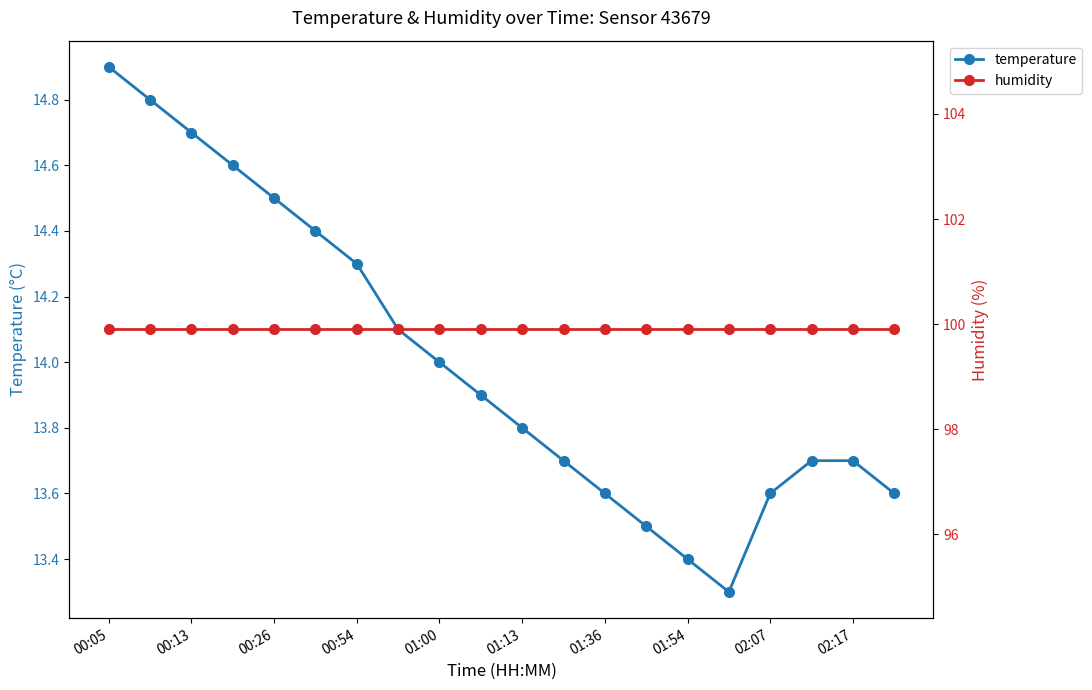

Is it true that temperature equals 14.7 at 00:13?

True